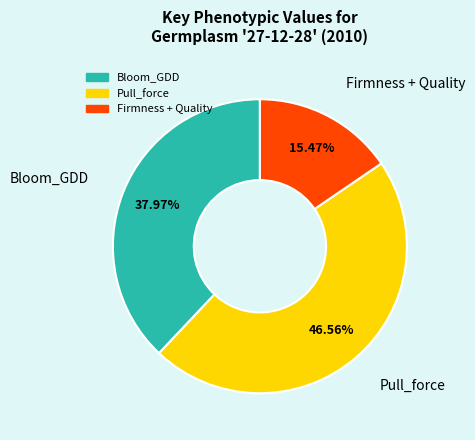

How many slices are in this pie chart?

3